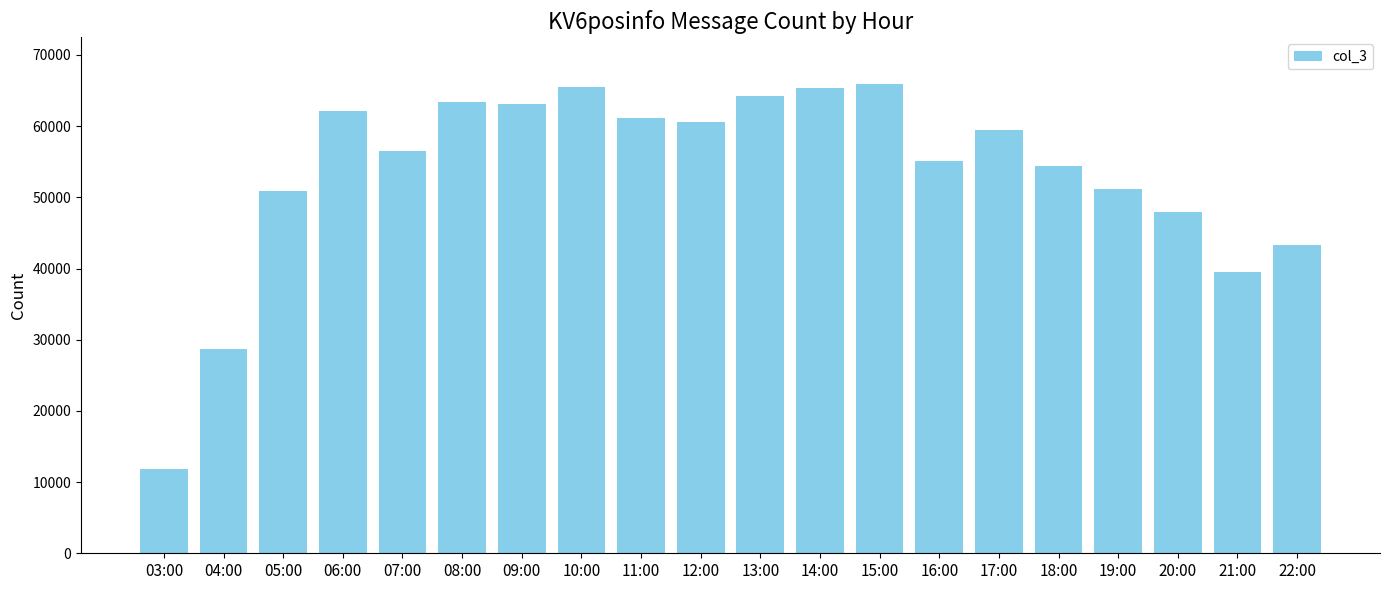

Does the chart contain stacked bars?

No